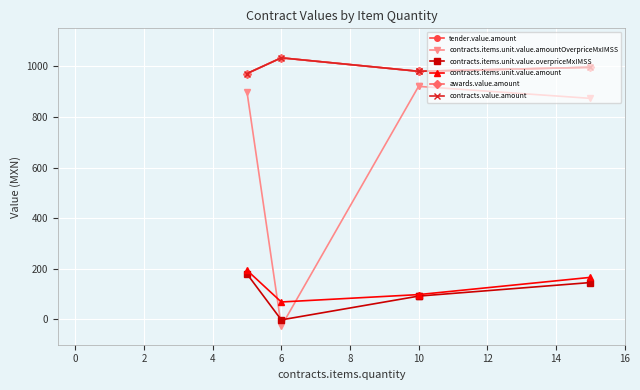

How many interior local valleys does the contracts.items.unit.value.amountOverpriceMxIMSS series have?

1